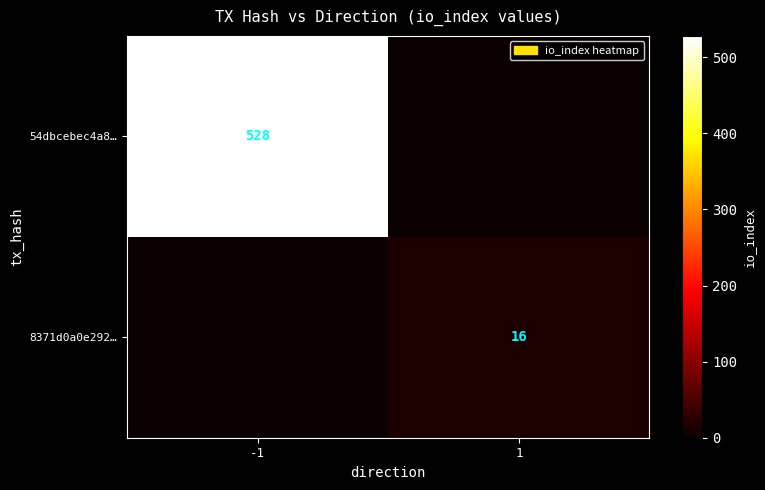

Is the value of 8371d0a0e292… at 1 greater than the value of 54dbcebec4a8… at -1?

No